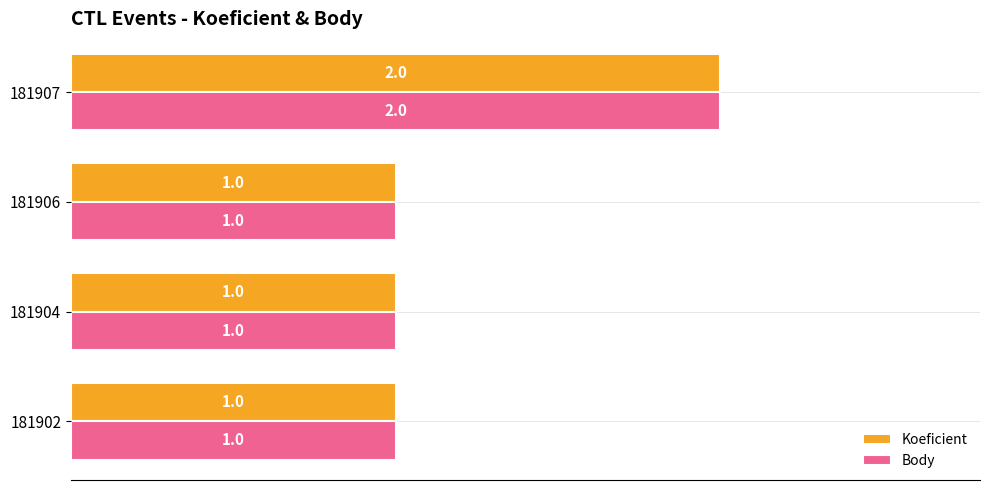

At which category is the sum across all series the highest?

181907